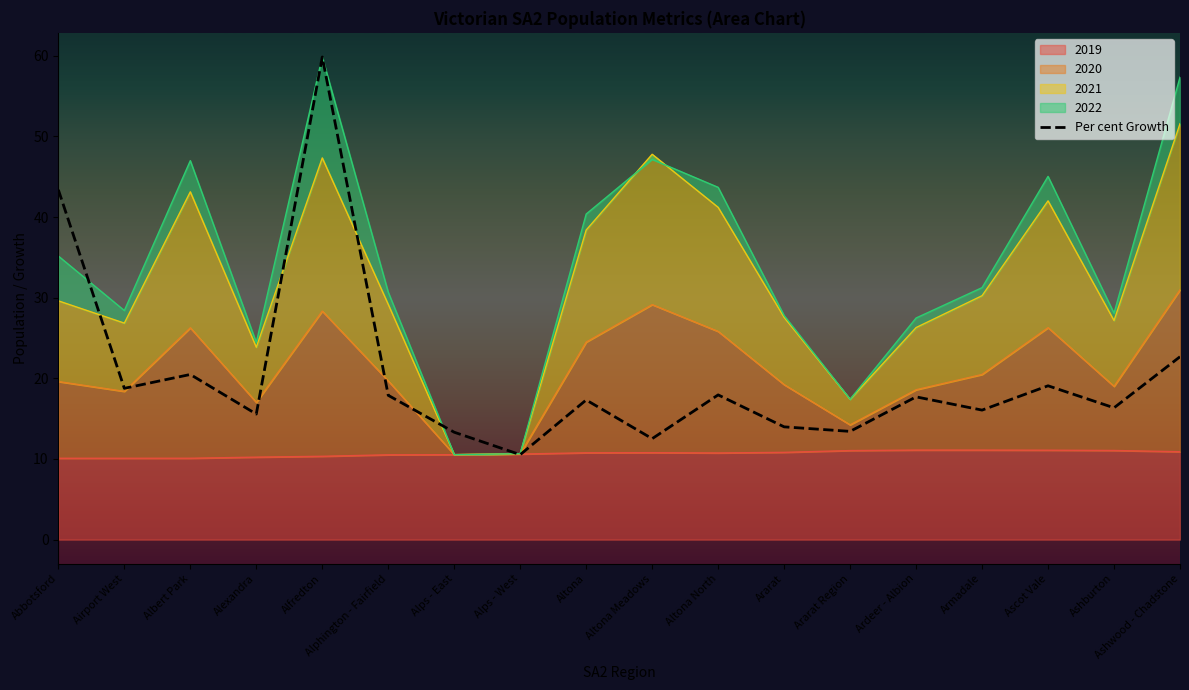

What is the average value?

20.4